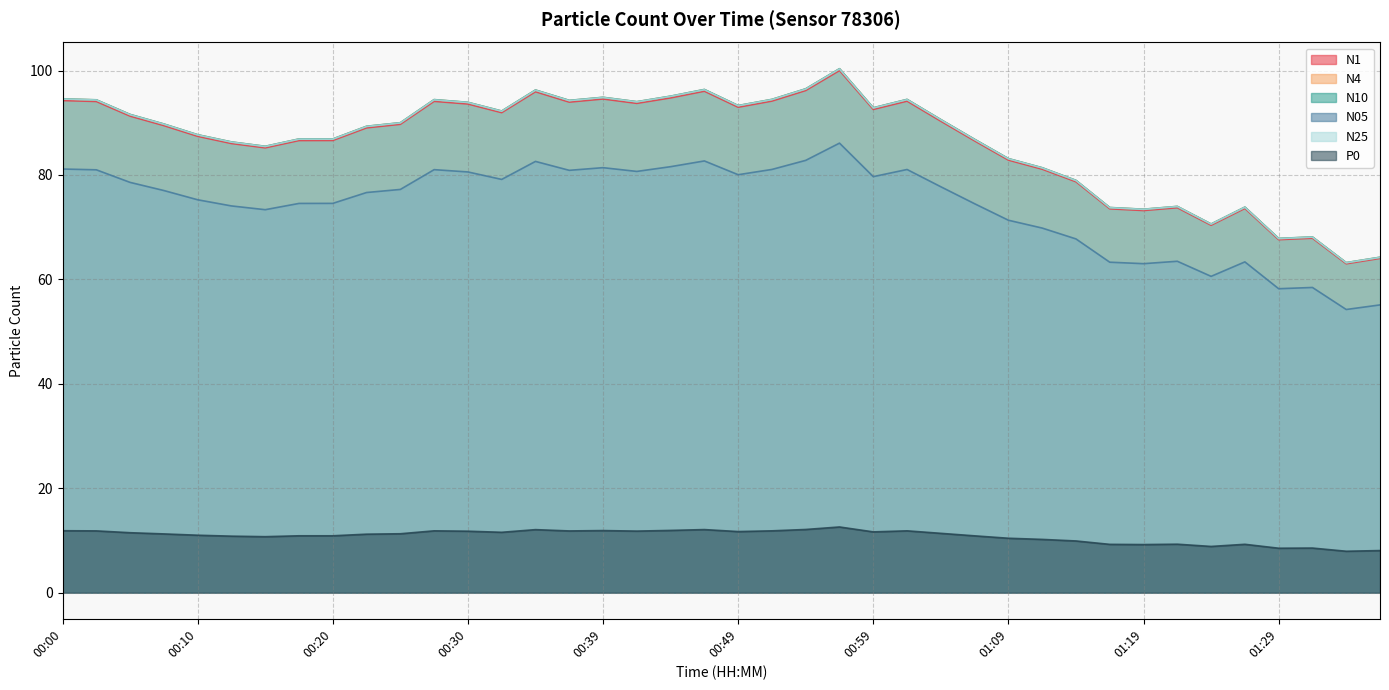

What value does the N25 series have at 00:22?

89.3